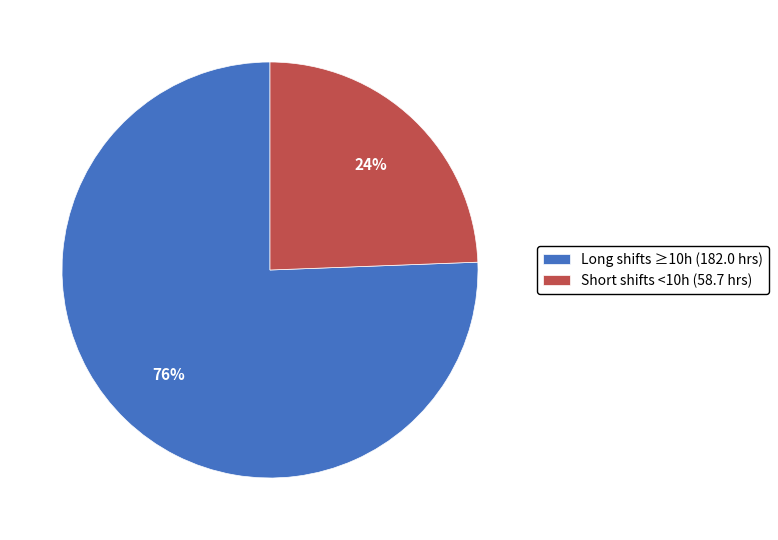

Is the sum of Long shifts ≥10h (182.0 hrs) and Short shifts <10h (58.7 hrs) greater than half?

Yes